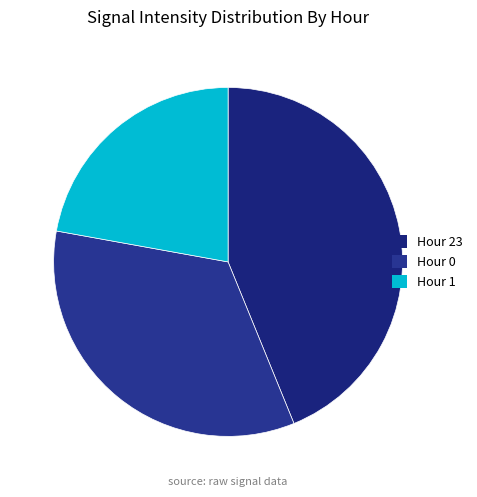

How many segments does this pie chart have?

3